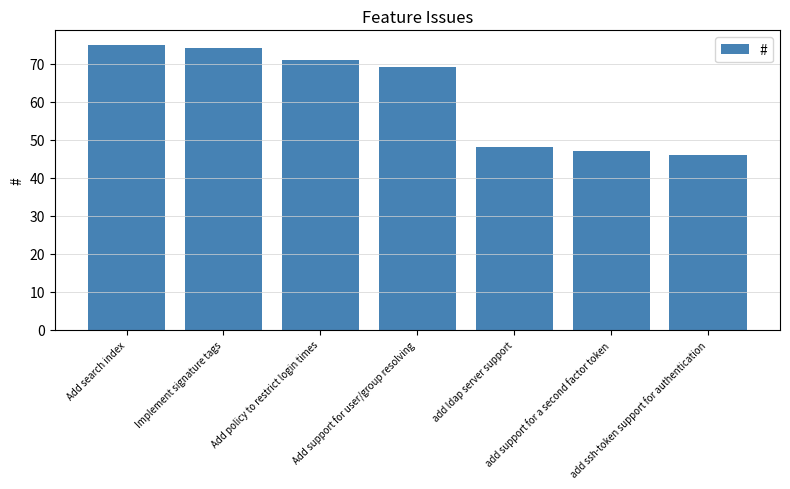

How many data points does each series have?

7